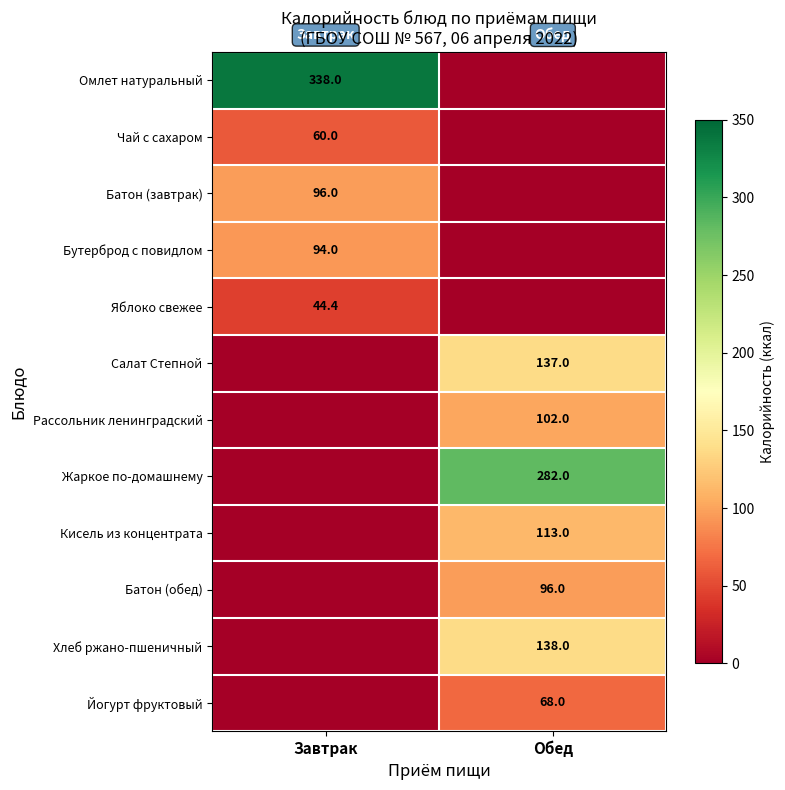

Is it true that Хлеб ржано-пшеничный equals 183.4 at Обед?

False